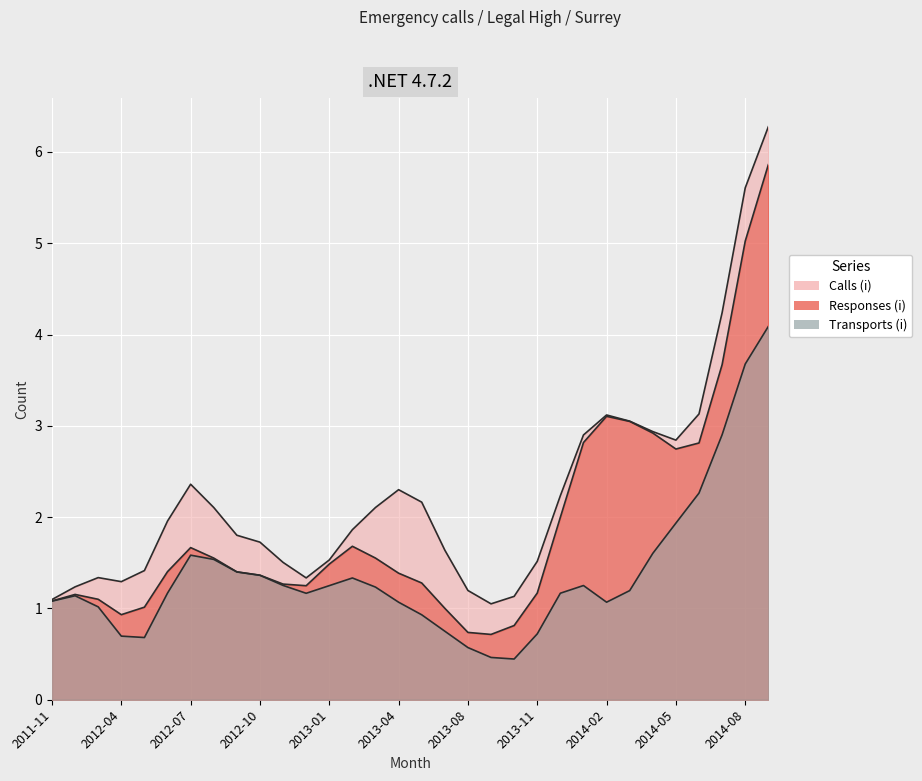

Which series has the largest total across all categories?

Calls (i)